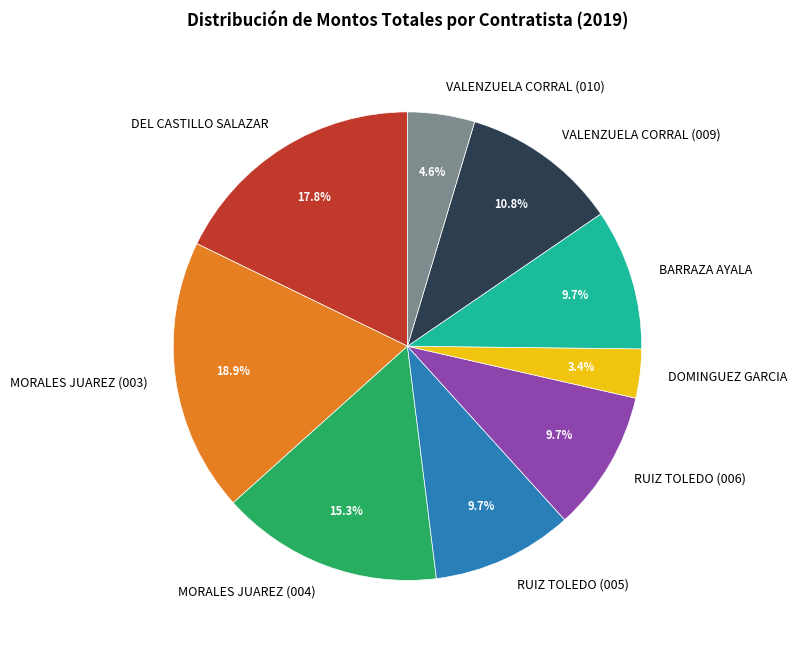

Which slice is the largest?

MORALES JUAREZ (003)